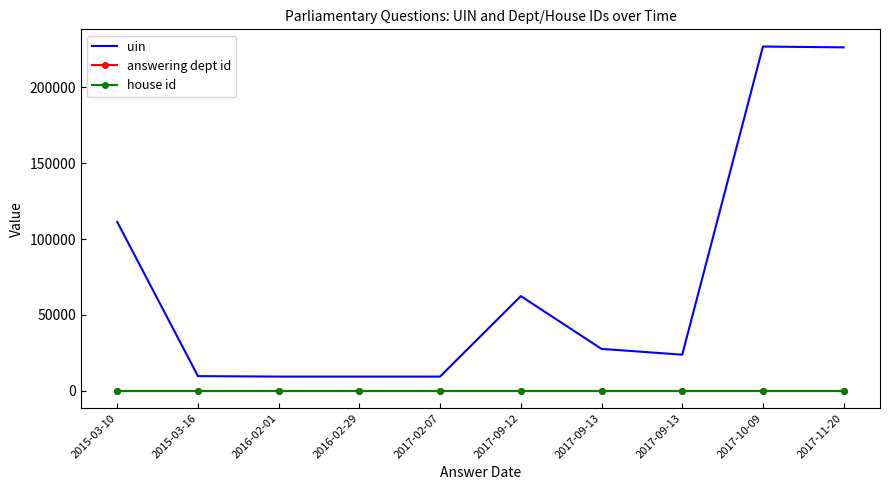

What is the value of the uin point at the 1st from the left?

111303